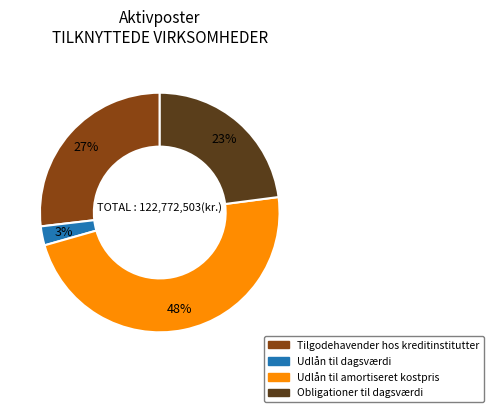

To the nearest percent, what is the average slice percentage?

25%